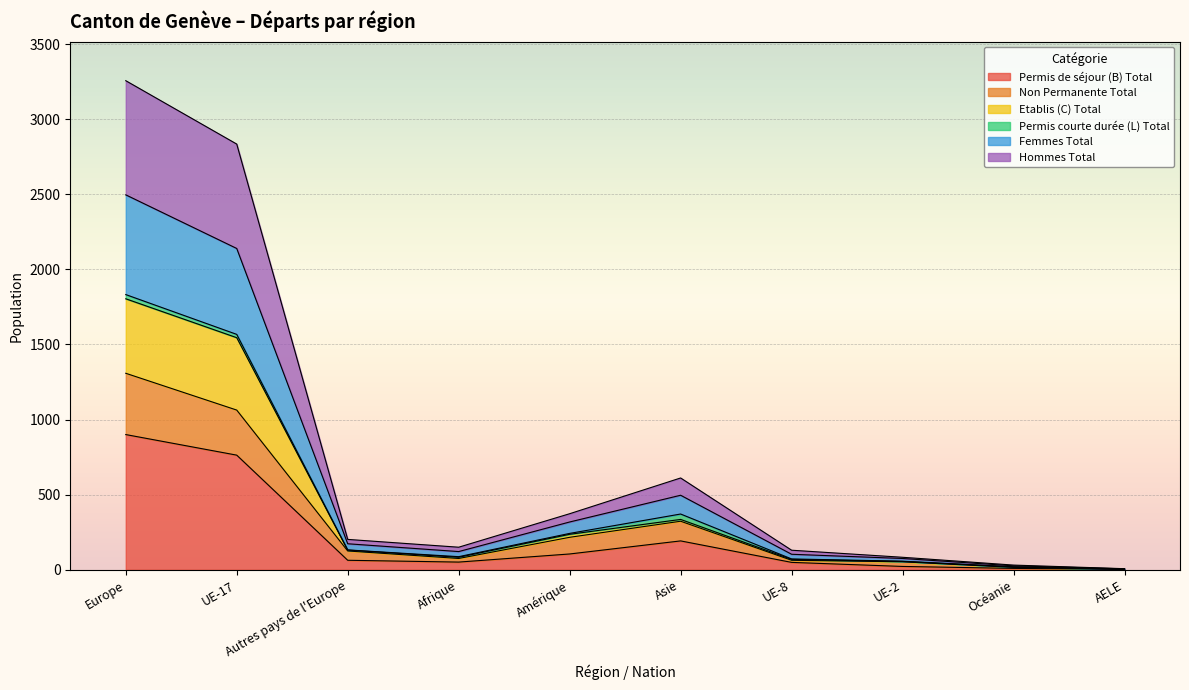

Which category has the lowest value across all series?

AELE